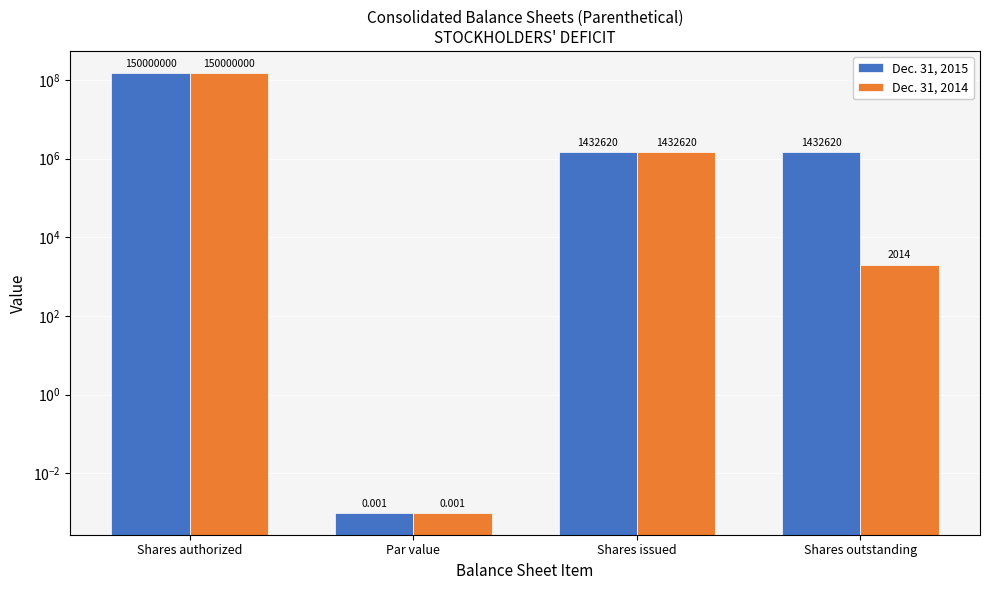

What is the difference between the Dec. 31, 2014 values at Shares outstanding and Par value?

2014.0